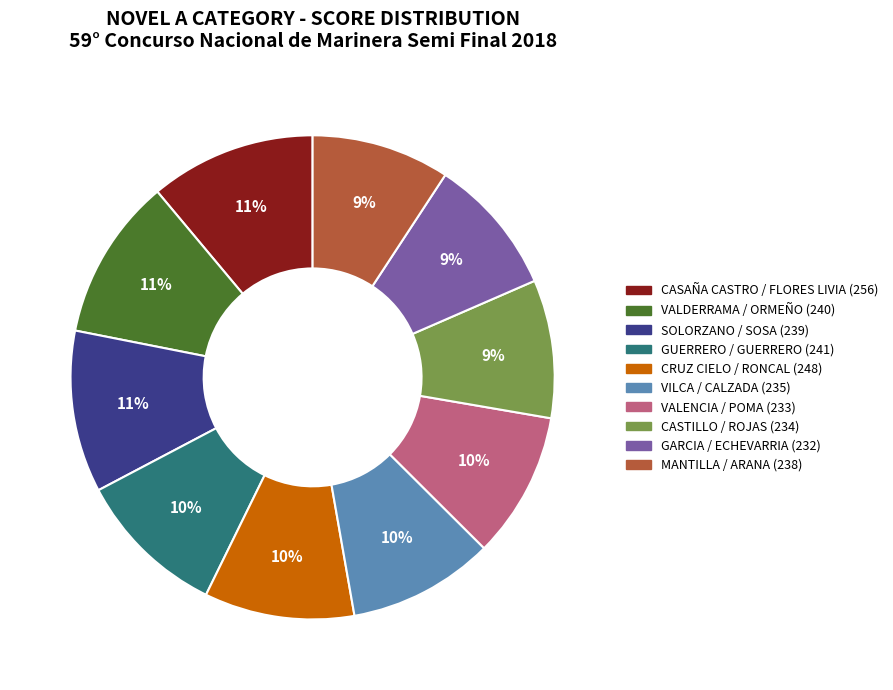

Between VALENCIA / POMA (233) and CASTILLO / ROJAS (234), which is larger?

VALENCIA / POMA (233)